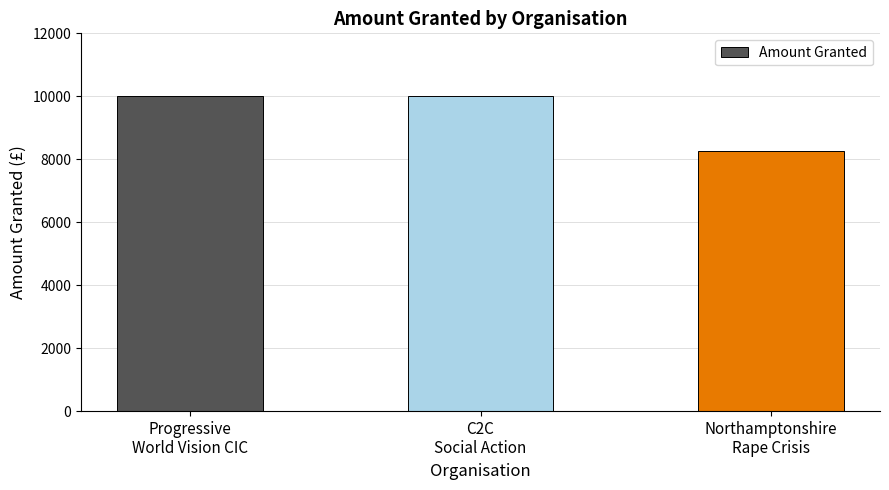

What is the value of the 1st bar from the left?

10000